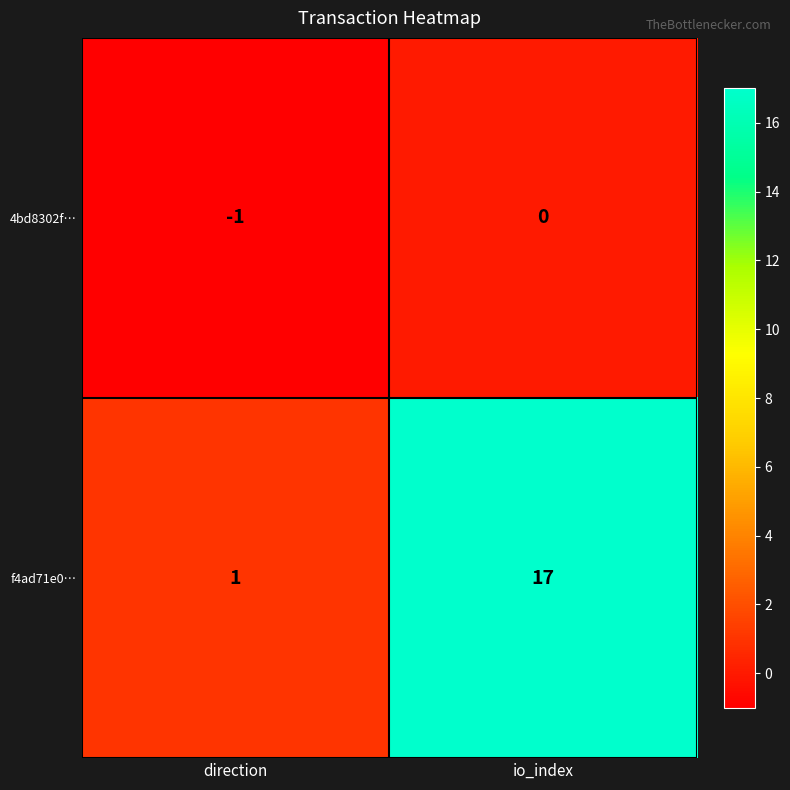

Reading right to left, transcribe all the data shown in this chart.

4bd8302f…: 0	-1
f4ad71e0…: 17	1